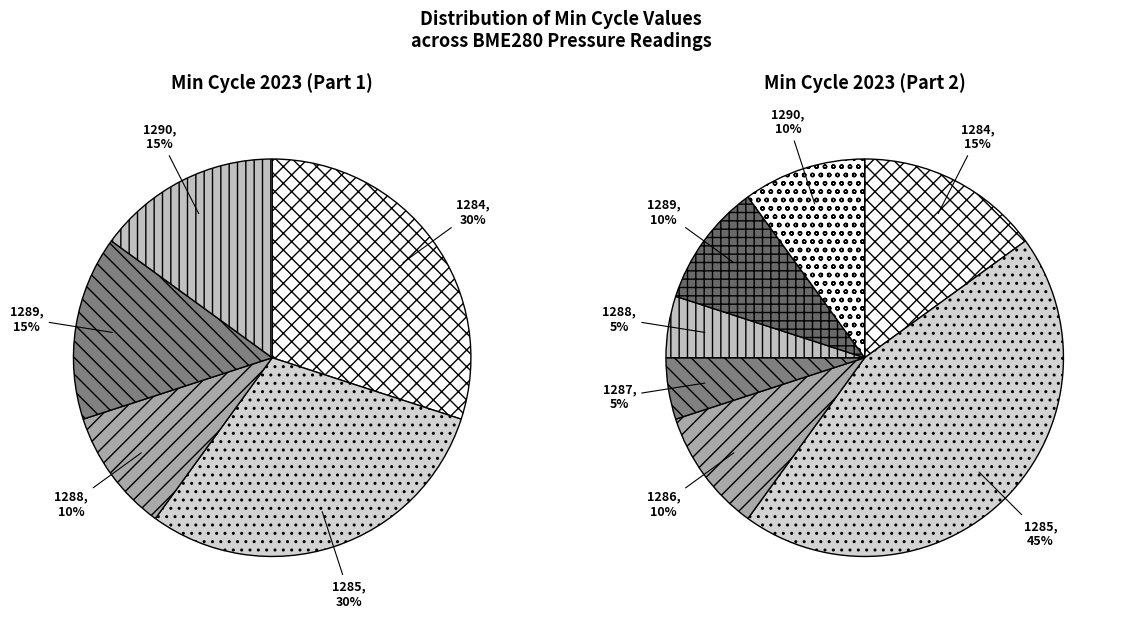

Does 39 account for over 50% of the chart?

No